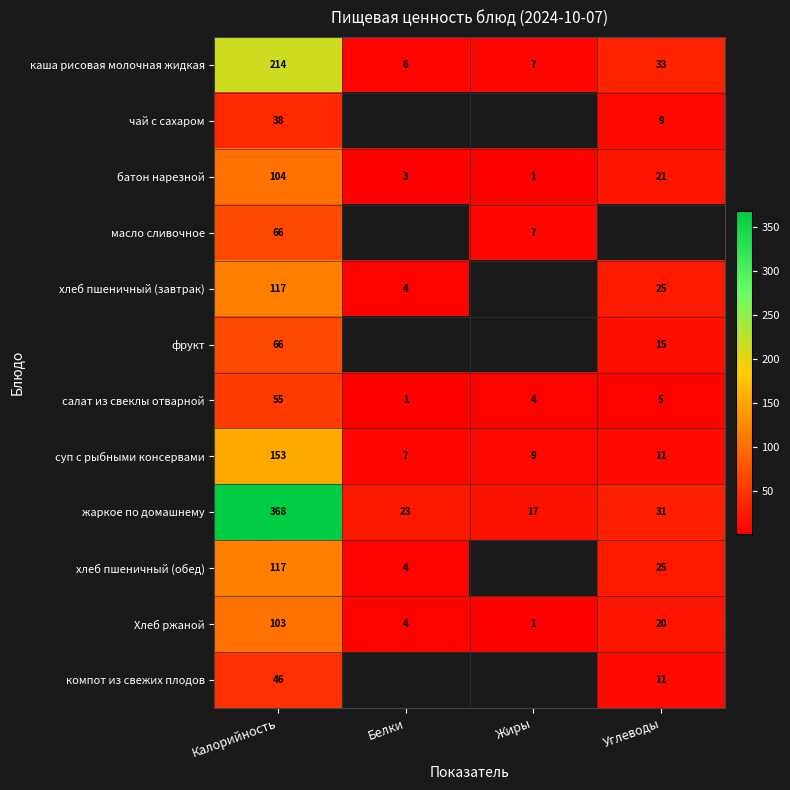

Between Белки and Углеводы, which is larger?

Углеводы